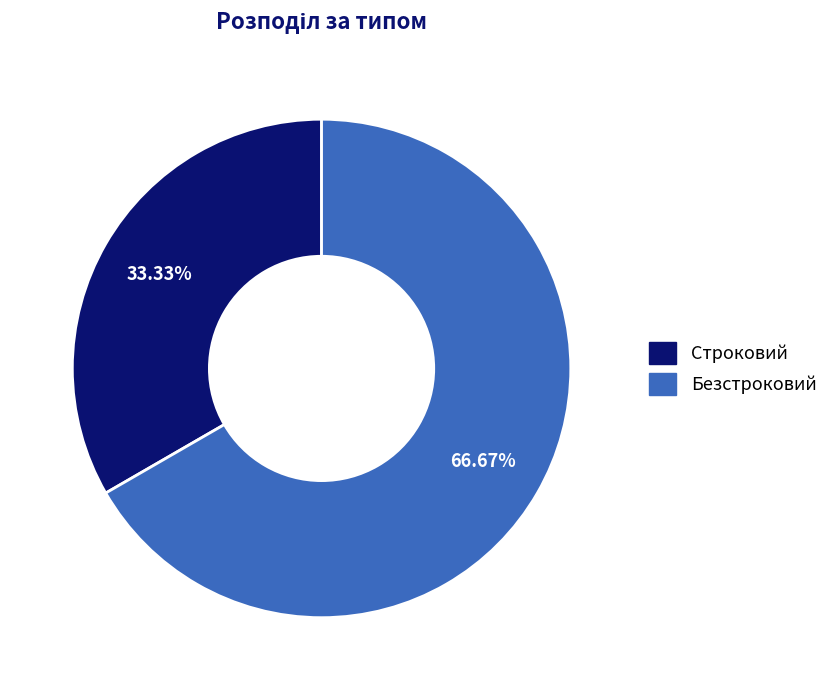

How many slices are in this pie chart?

2